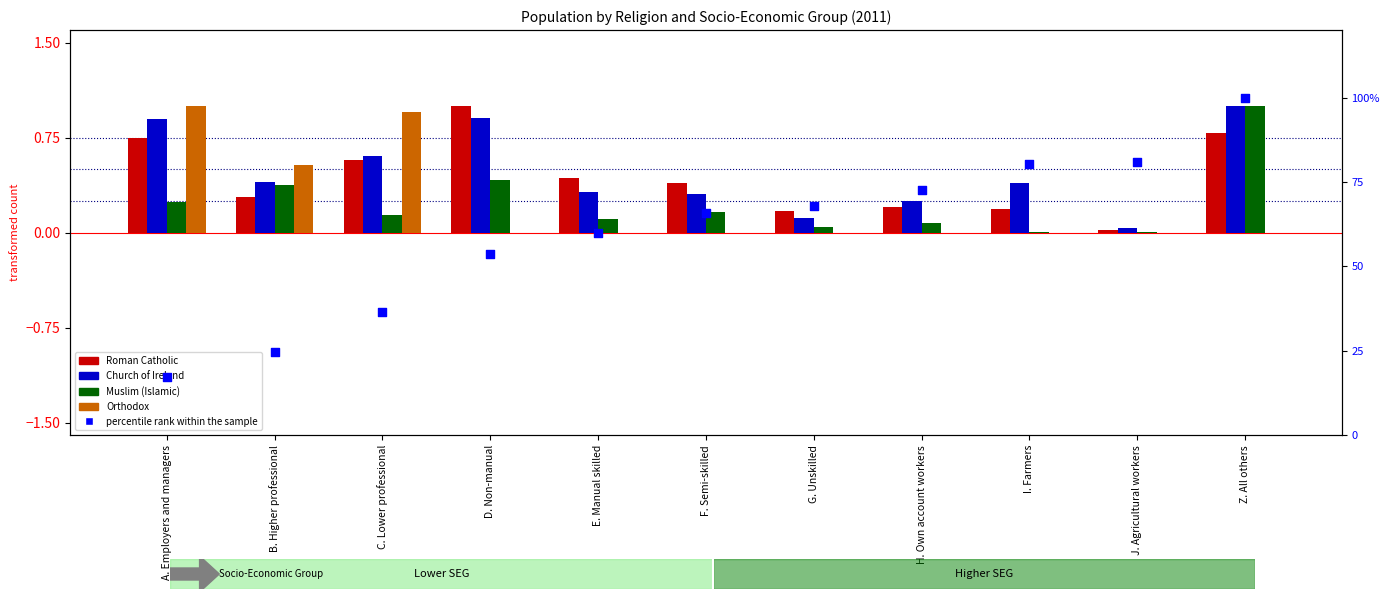

Is the value of Roman Catholic at A. Employers and managers greater than the value of Muslim (Islamic) at H. Own account workers?

Yes